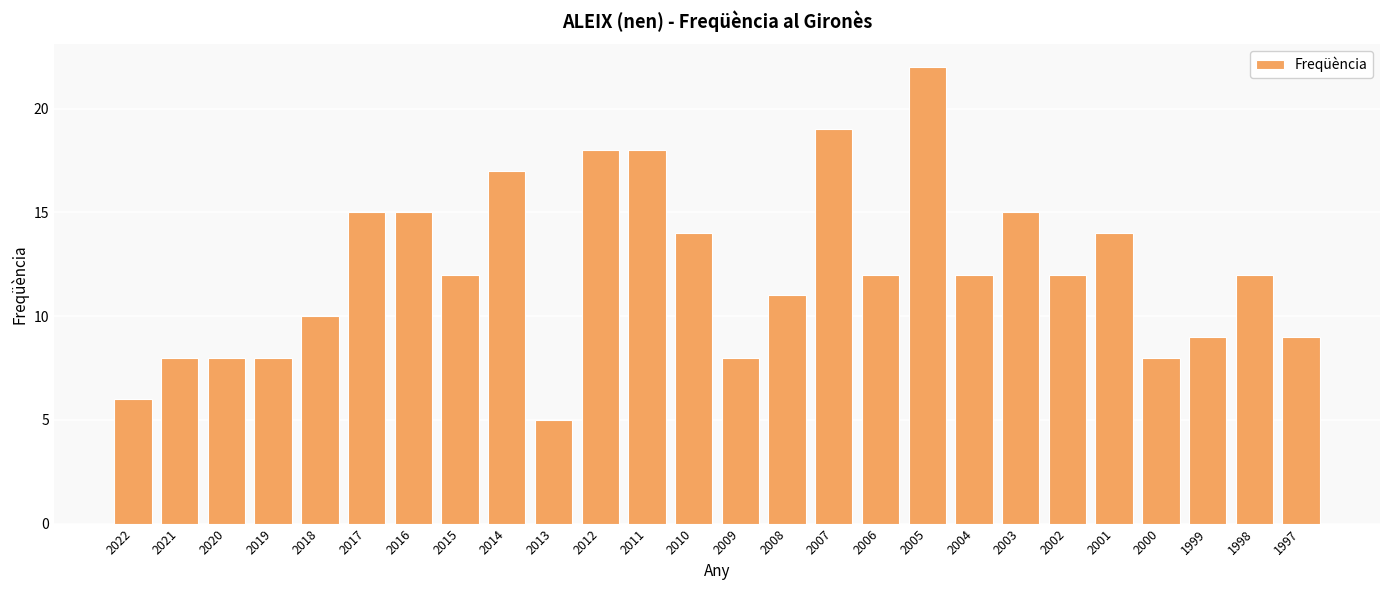

What is the difference between the maximum and minimum values?

17